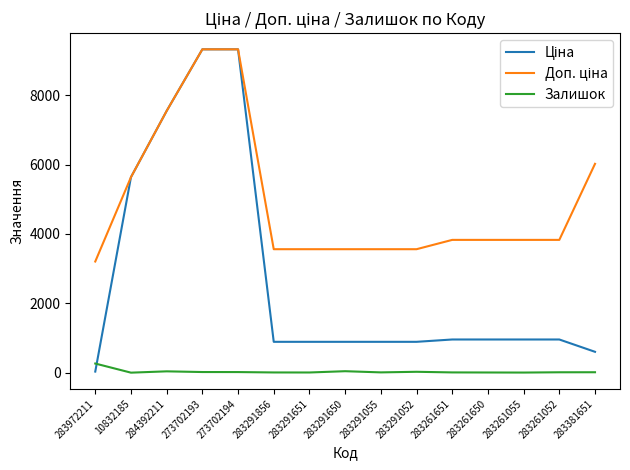

Is it true that Залишок equals 7.0 at 283291856?

True